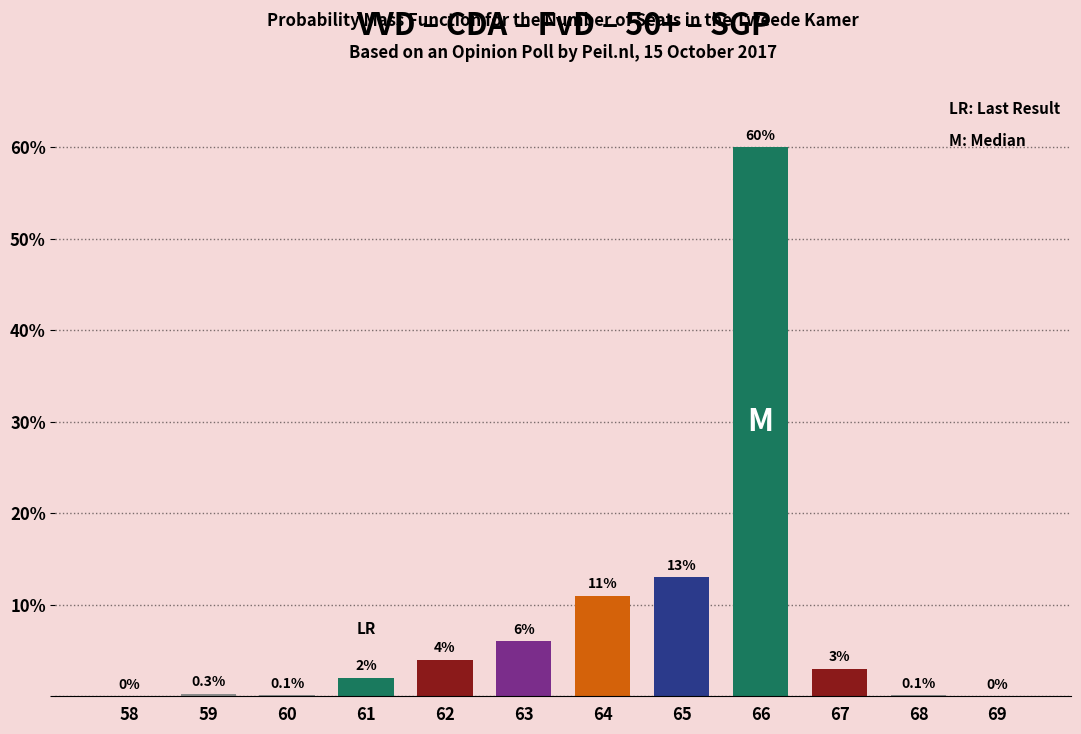

Reading left to right, extract all data points from this chart.

58=0.0	59=0.3	60=0.1	61=2.0	62=4.0	63=6.0	64=11.0	65=13.0	66=60.0	67=3.0	68=0.1	69=0.0